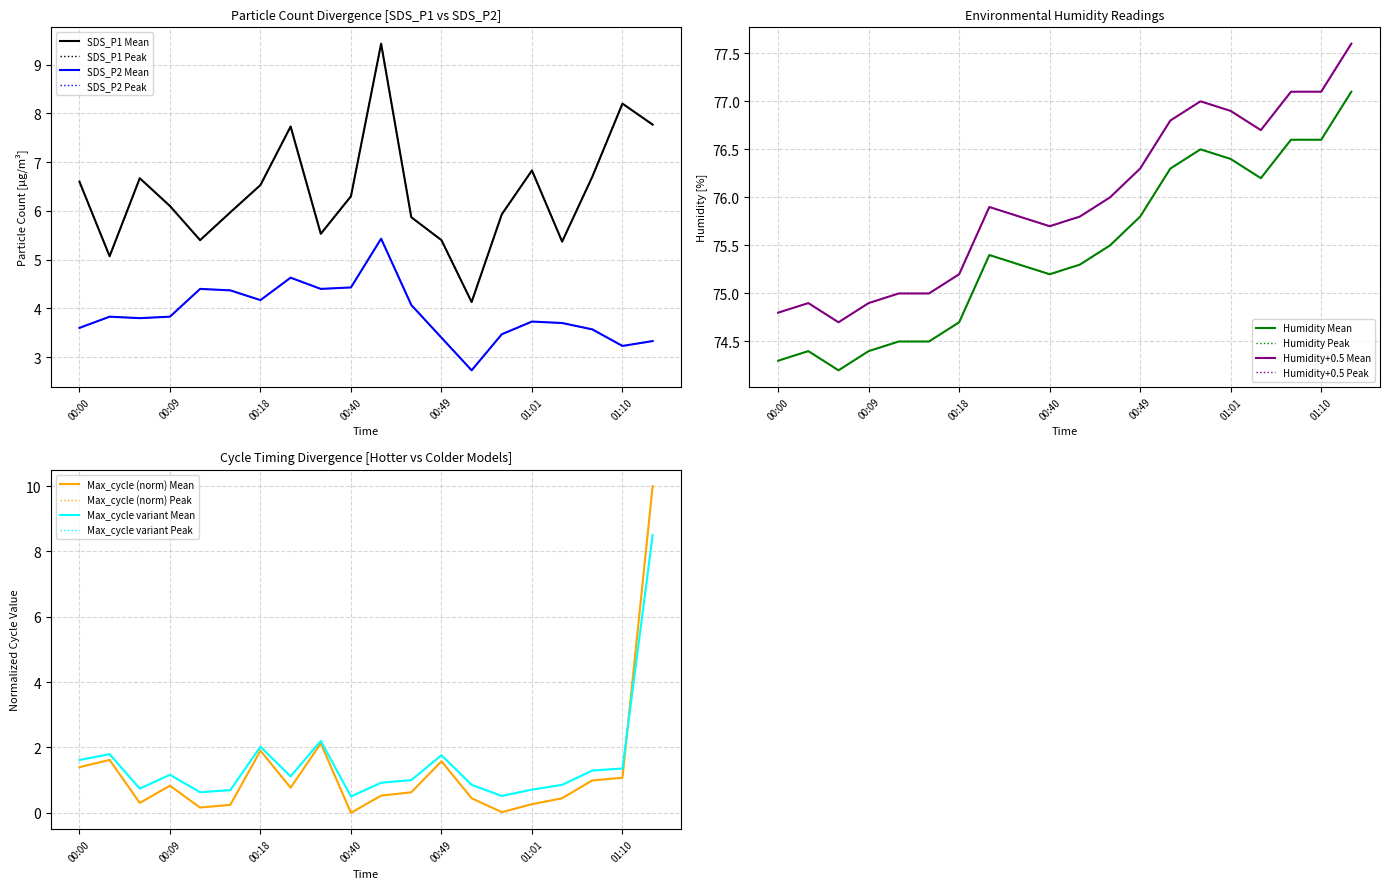

Is this an area chart (filled region under the line)?

No